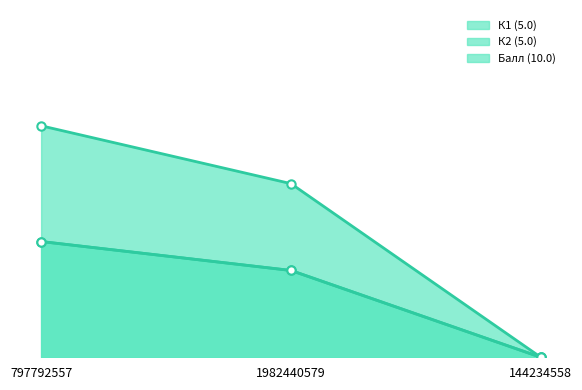

What is the average value of the К1 (5.0) series?

2